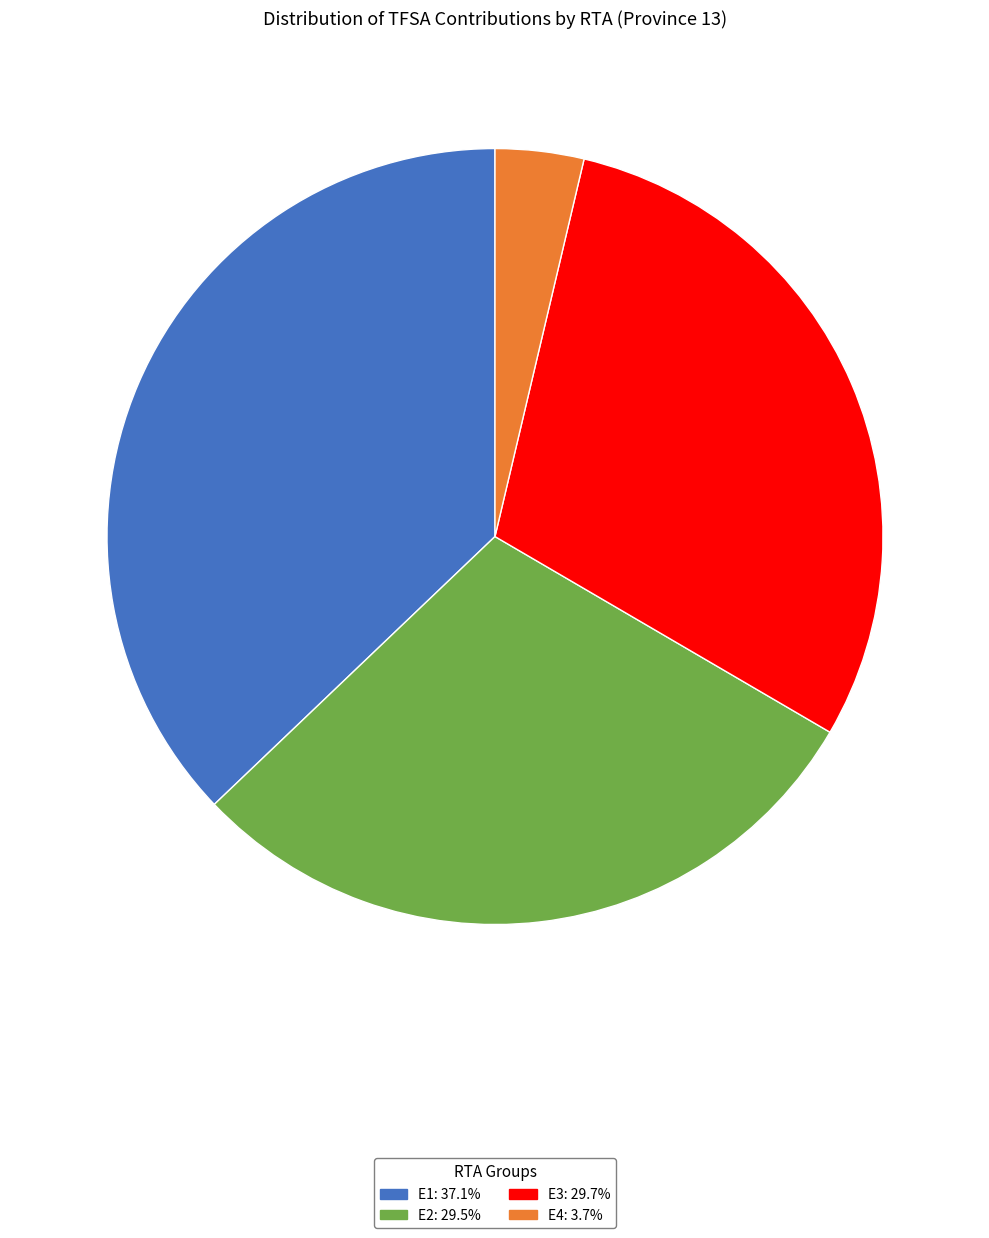

Does any single category account for the majority?

No